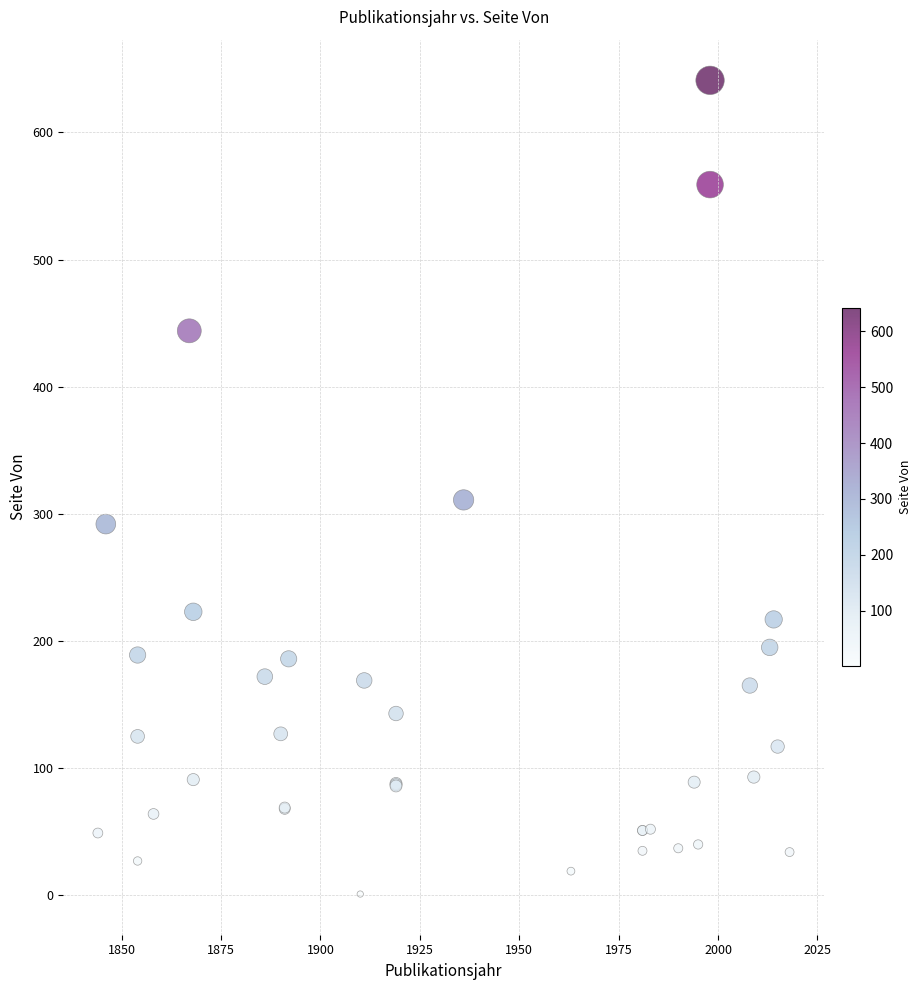

What Y value in the scatter plot is closest to 321?

311